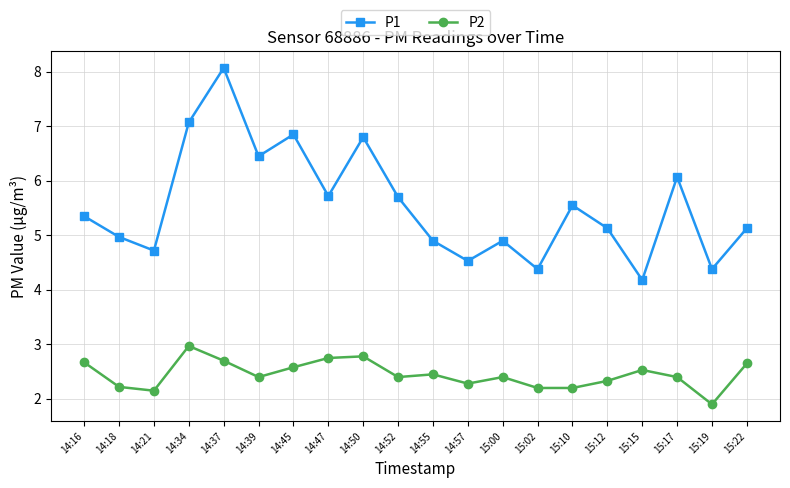

How many data points in P1 are above 5?

12